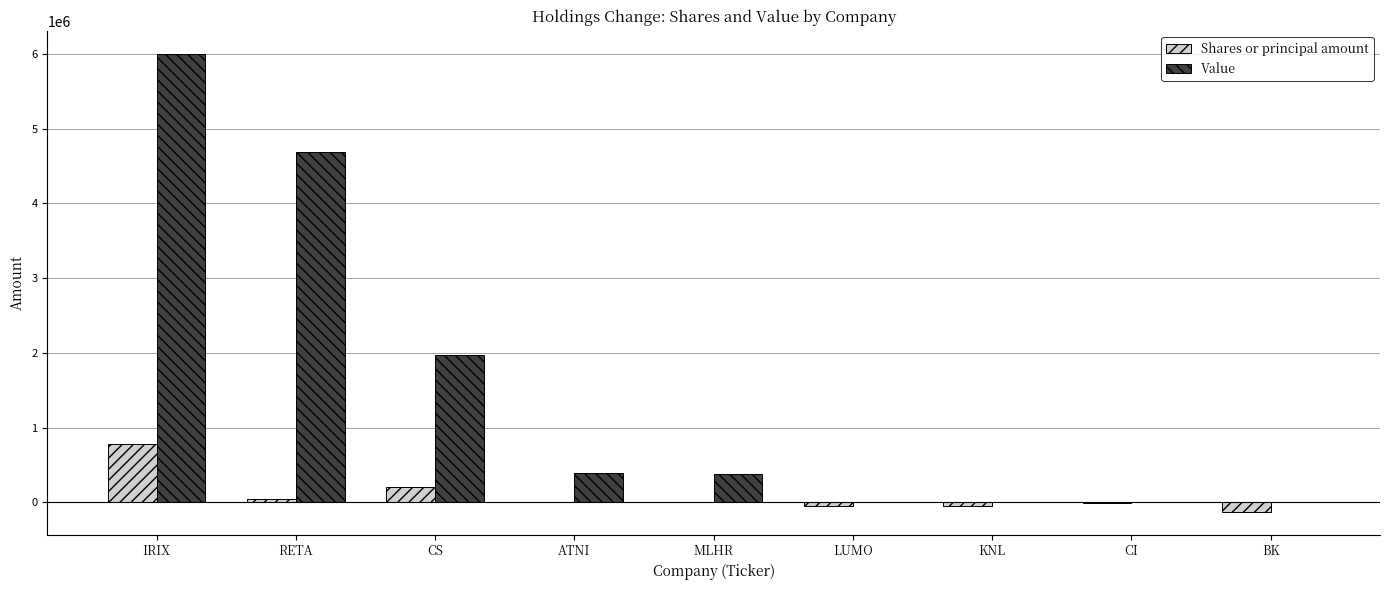

Where does the Shares or principal amount series first go above 8400?

IRIX